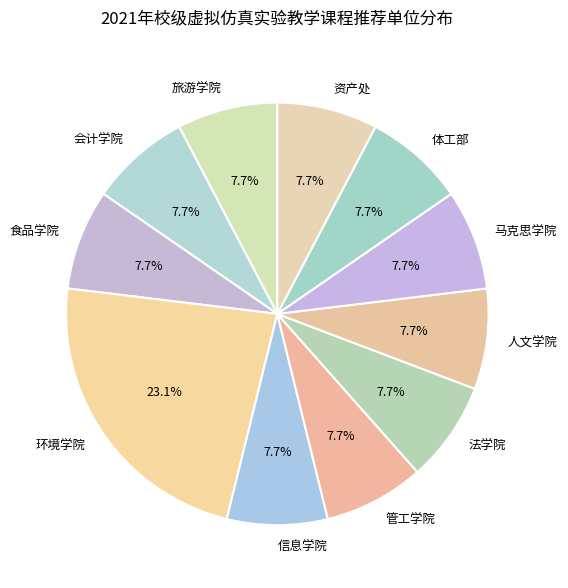

How many segments does this pie chart have?

11